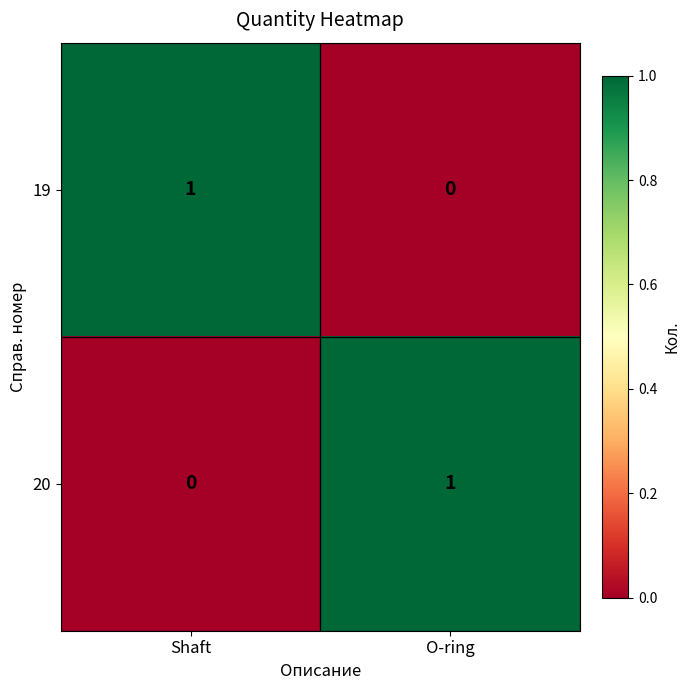

Where is 20 nearest to the value 0?

Shaft